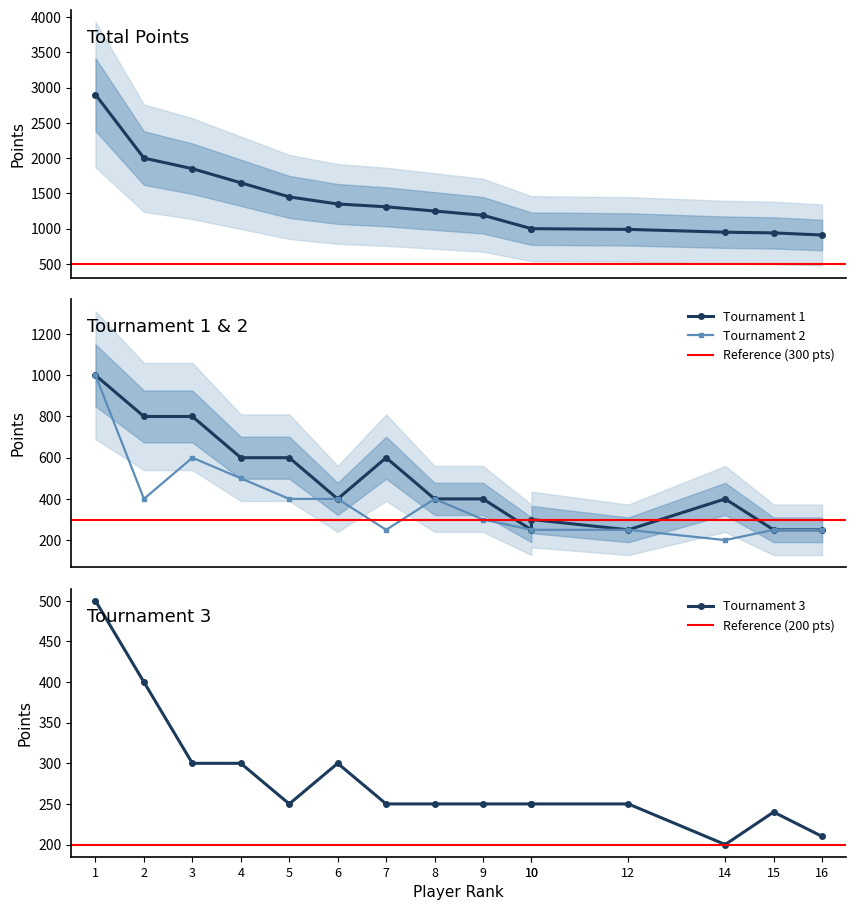

Is it true that Tournament 2 equals 106 at 8?

False